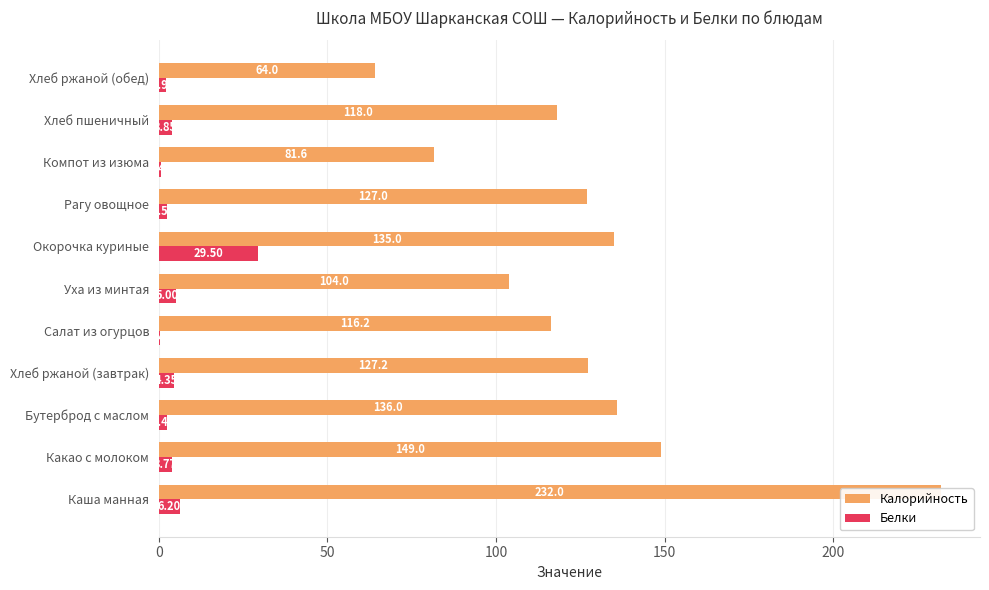

Is it true that Калорийность equals 167.2 at Хлеб пшеничный?

False